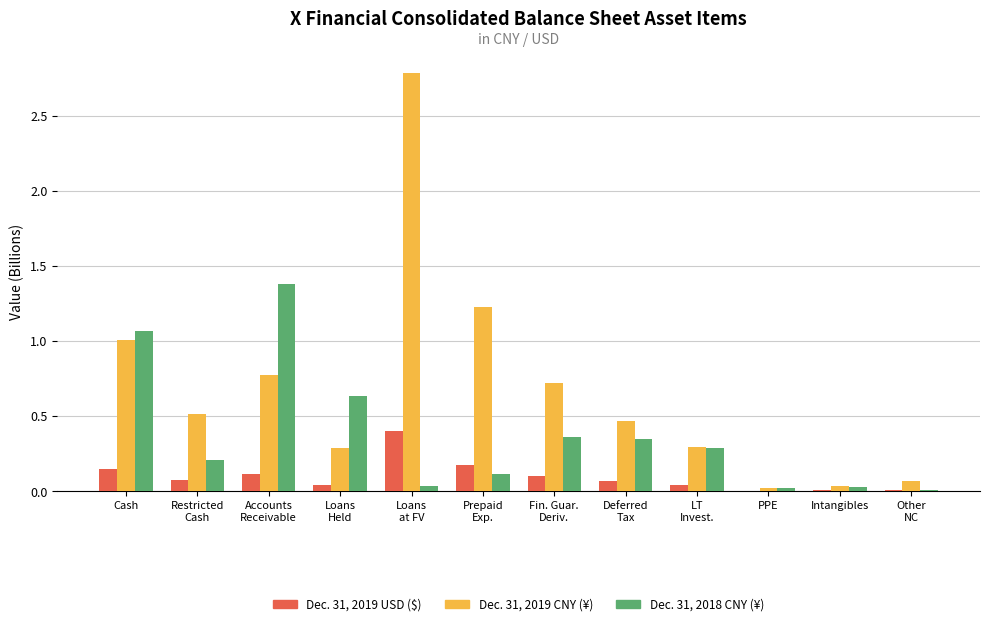

What is the sum of all Dec. 31, 2019 CNY (¥) values?

8.2